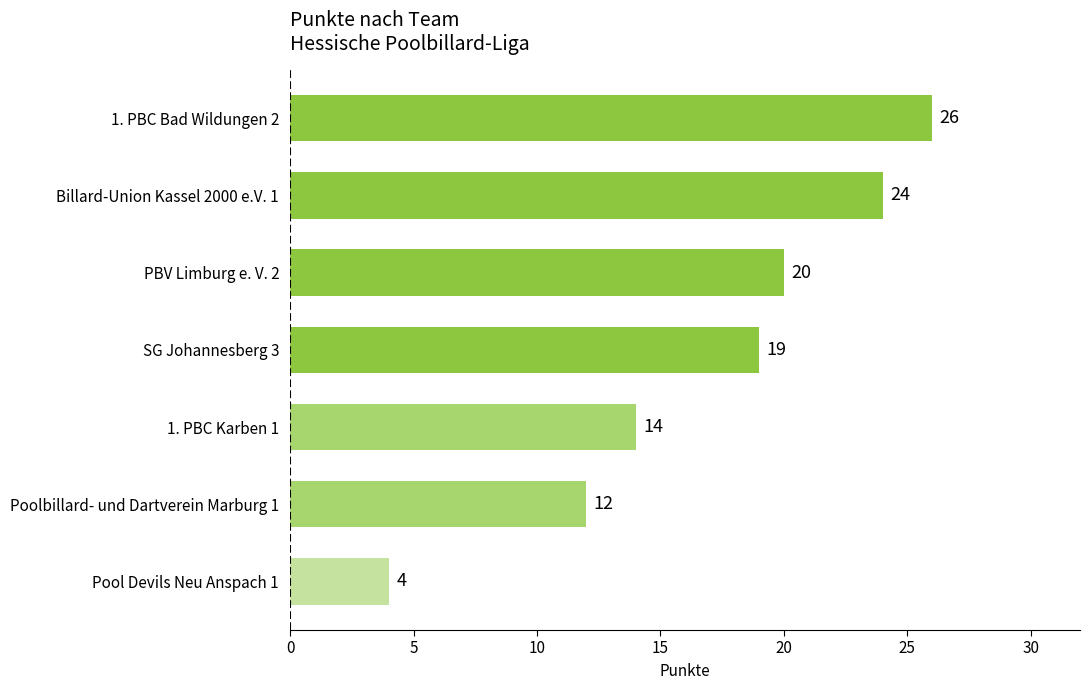

Where is the data nearest to the value 15?

1. PBC Karben 1